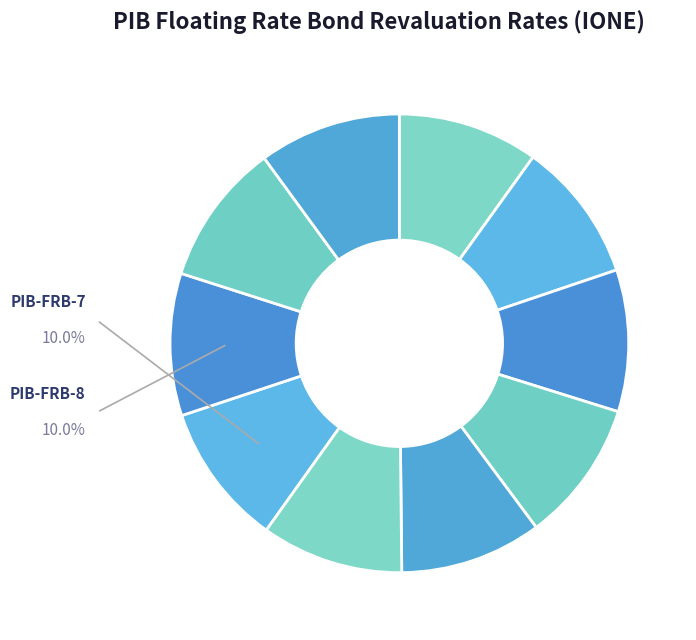

How many segments does this pie chart have?

10